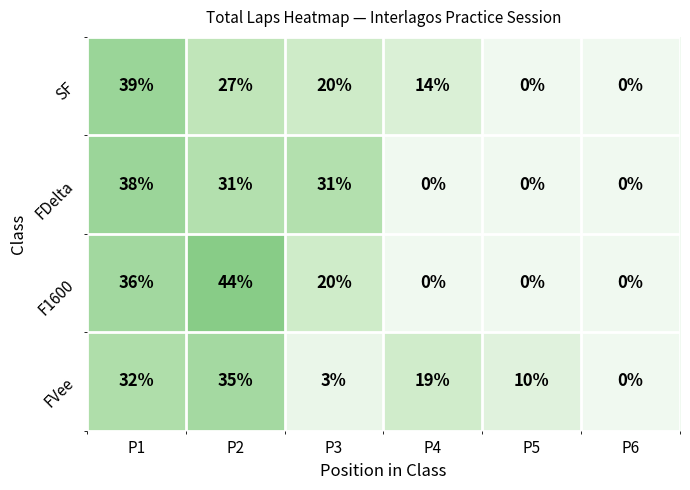

Reading left to right, extract all data points from this chart.

SF: P1=39	P2=27	P3=20	P4=14	P5=0	P6=0
FDelta: P1=38	P2=31	P3=31	P4=0	P5=0	P6=0
F1600: P1=36	P2=44	P3=20	P4=0	P5=0	P6=0
FVee: P1=32	P2=35	P3=3	P4=19	P5=10	P6=0